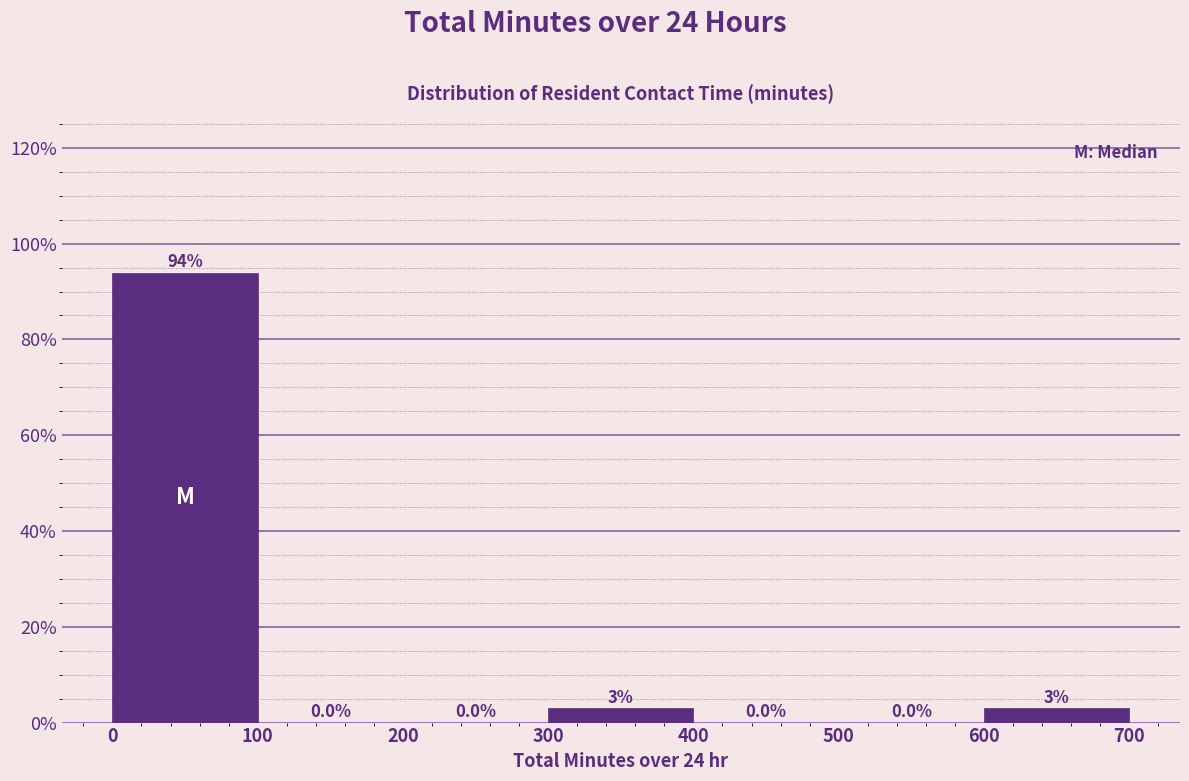

Reading left to right, transcribe this chart: for each bar, give the range it covers on the x-axis and its height.

0 to 100: 93.9
100 to 200: 0.0
200 to 300: 0.0
300 to 400: 3.0
400 to 500: 0.0
500 to 600: 0.0
600 to 700: 3.0